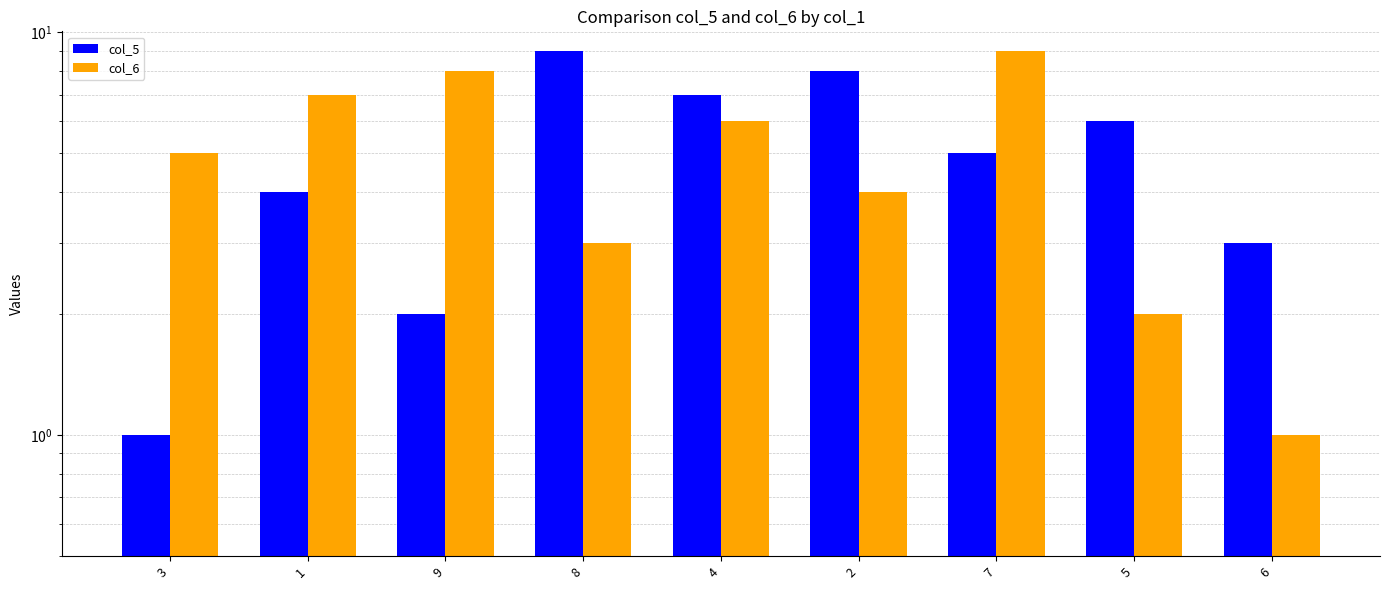

Reading left to right, extract all data points from this chart.

col_5: 1	4	2	9	7	8	5	6	3
col_6: 5	7	8	3	6	4	9	2	1